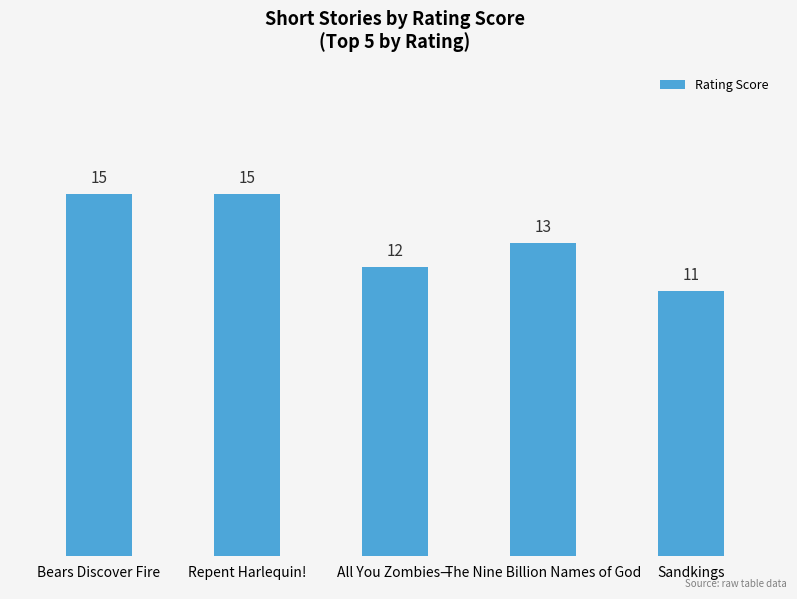

Where is the data nearest to the value 13?

The Nine Billion Names of God